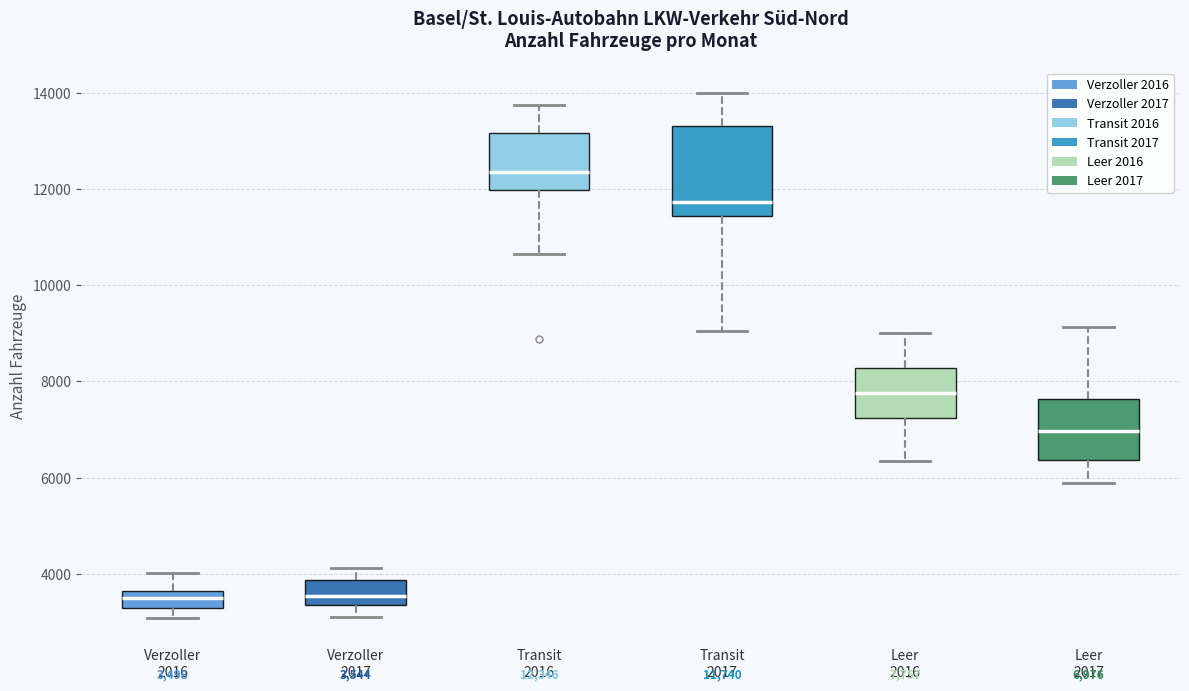

Which box is the tallest, from its lower edge to its upper edge?

Transit 2017